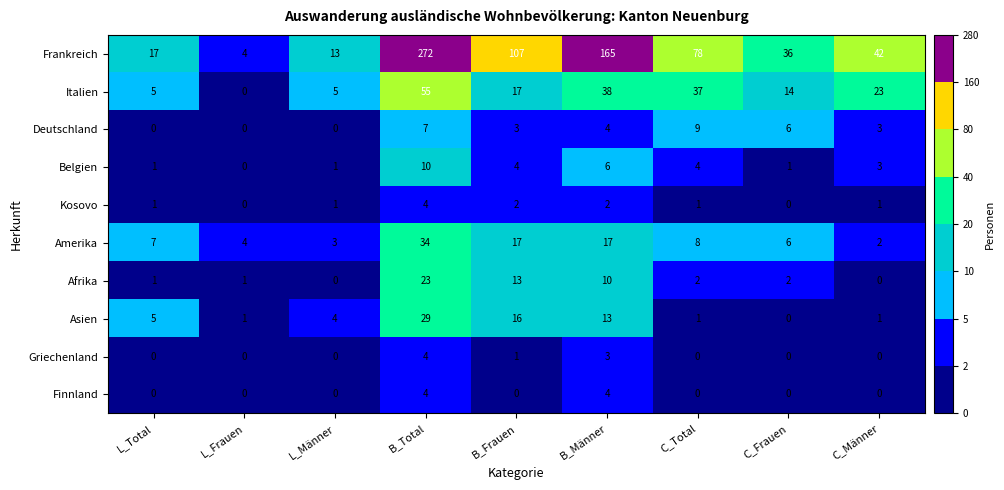

What is the difference between the highest and lowest values at L_Frauen?

4